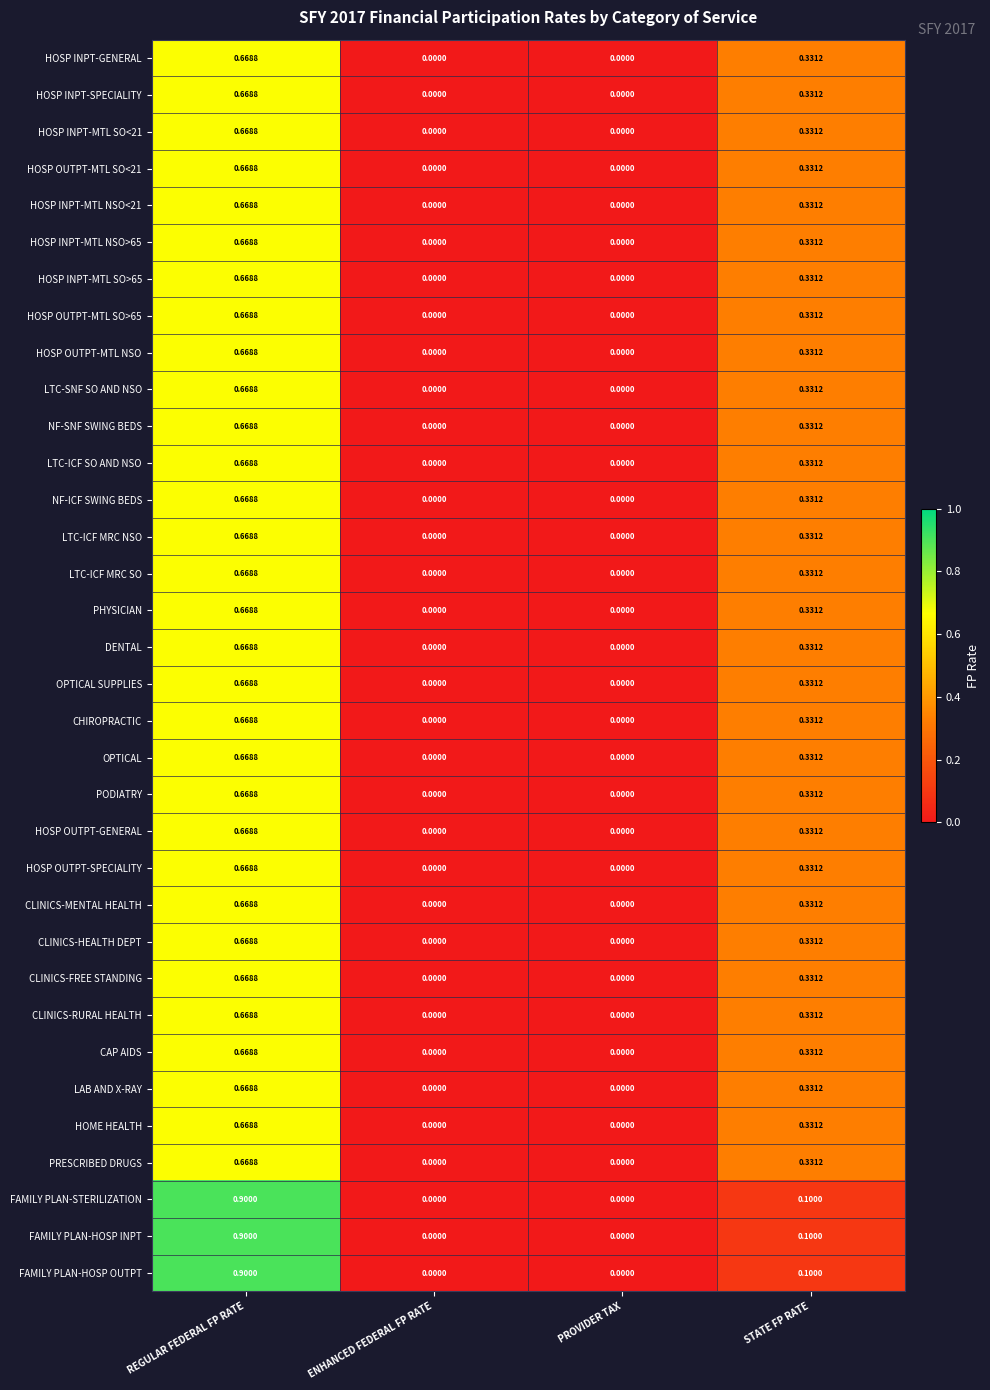

Is the value of HOSP OUTPT-MTL NSO at ENHANCED FEDERAL FP RATE greater than the value of CLINICS-MENTAL HEALTH at STATE FP RATE?

No